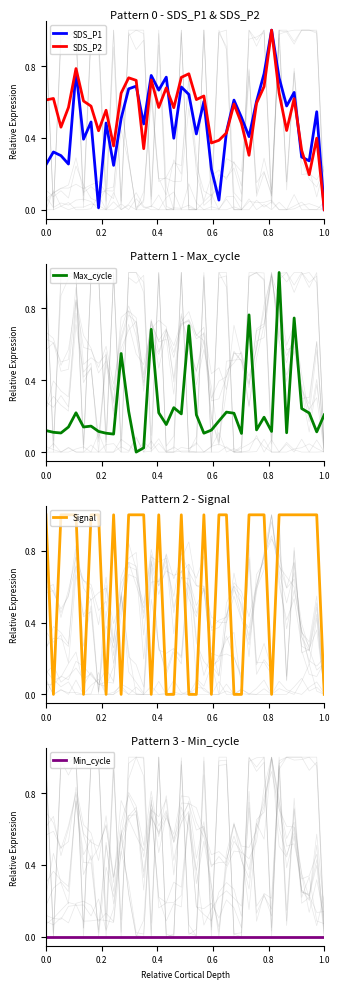

How many positive values does the Max_cycle series have?

37